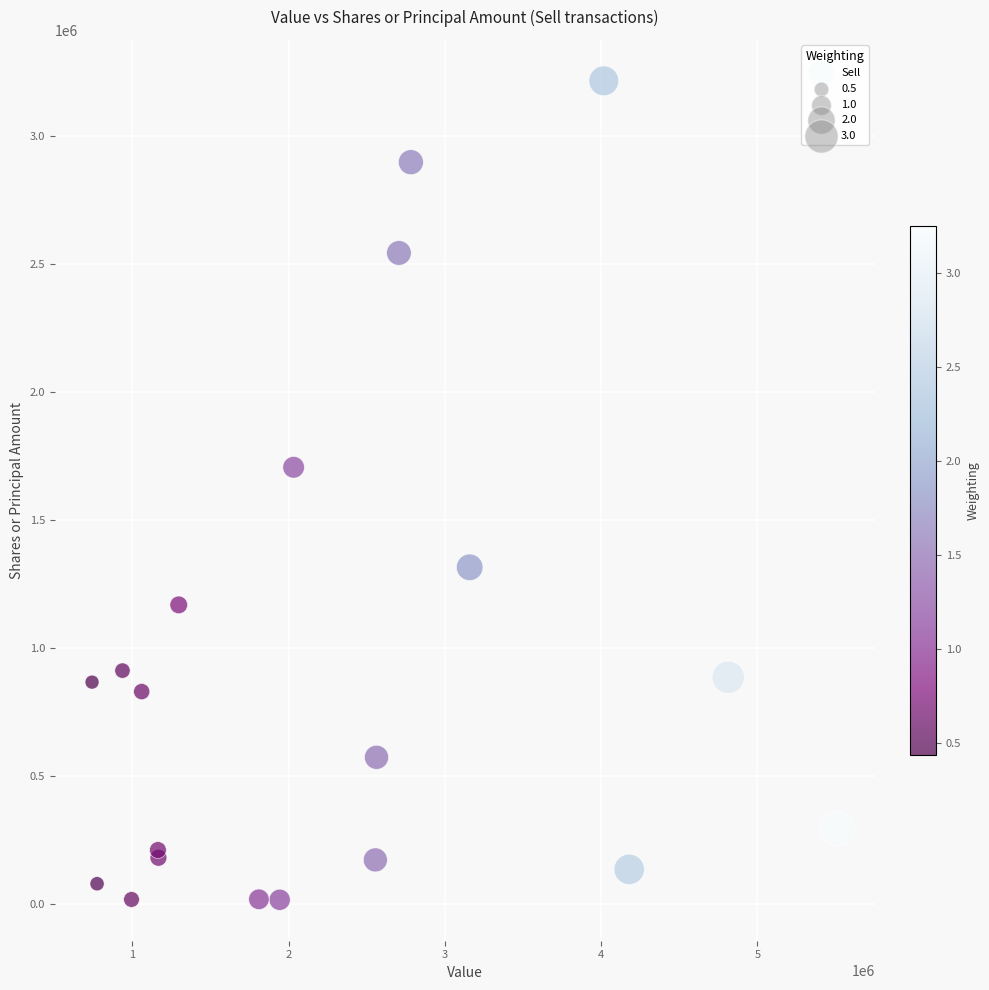

What Y value in the scatter plot is closest to 1615991?

1706000